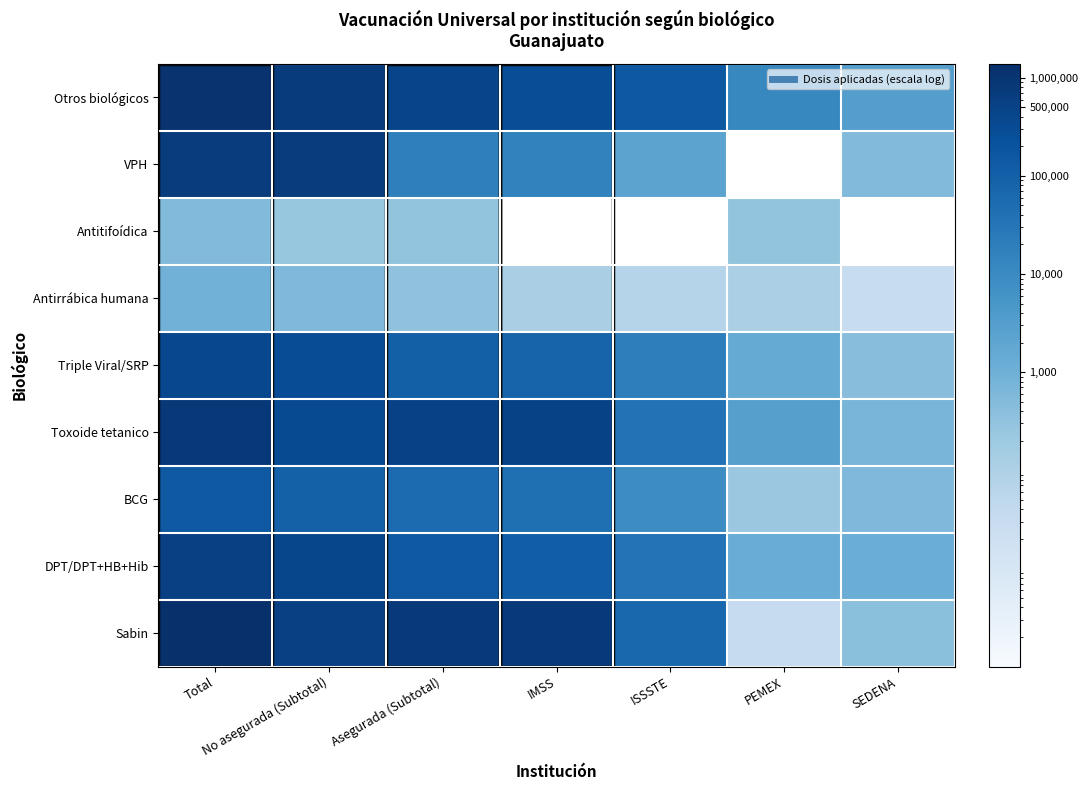

At how many categories does at least one series exceed 1374384?

1